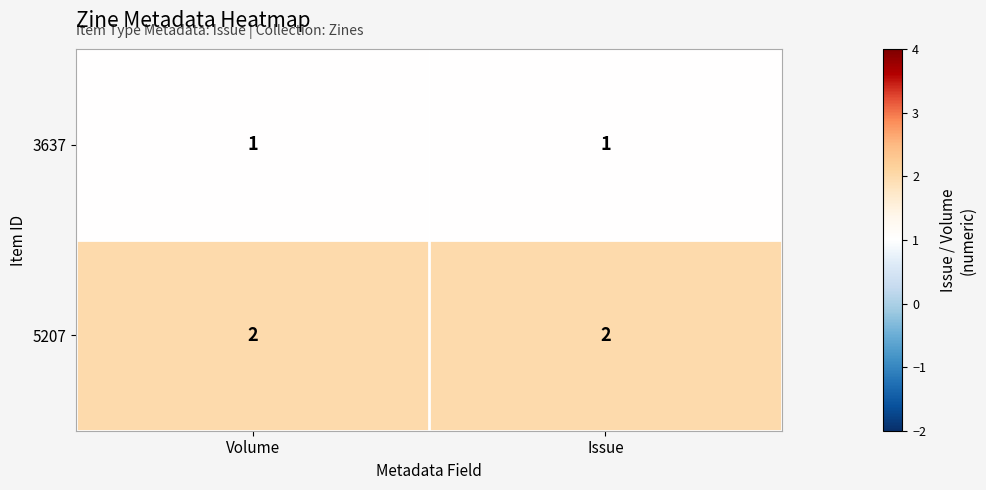

Reading right to left, what are all the values shown in this chart?

3637: 1	1
5207: 2	2